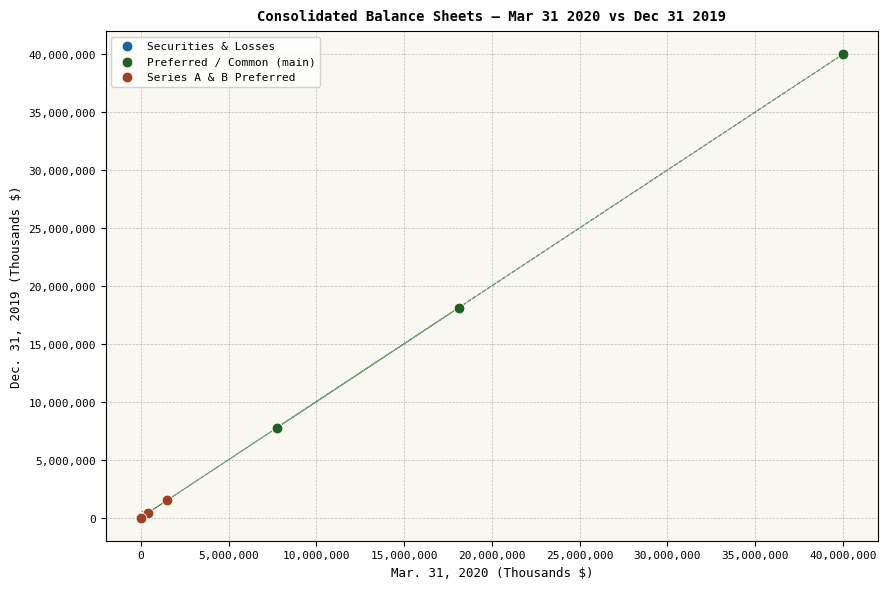

What are all the series names shown in the legend?

Securities & Losses, Preferred / Common (main), Series A & B Preferred